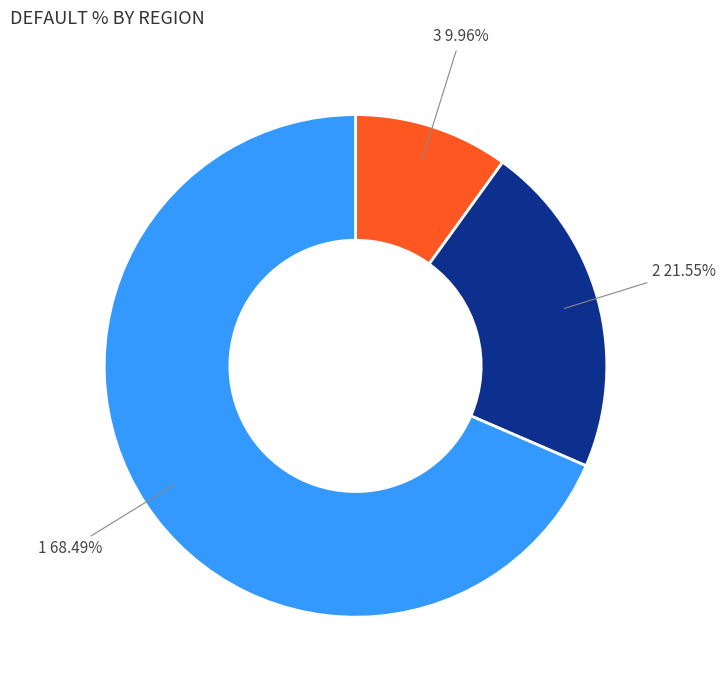

Is there any slice that represents more than half of the pie?

Yes